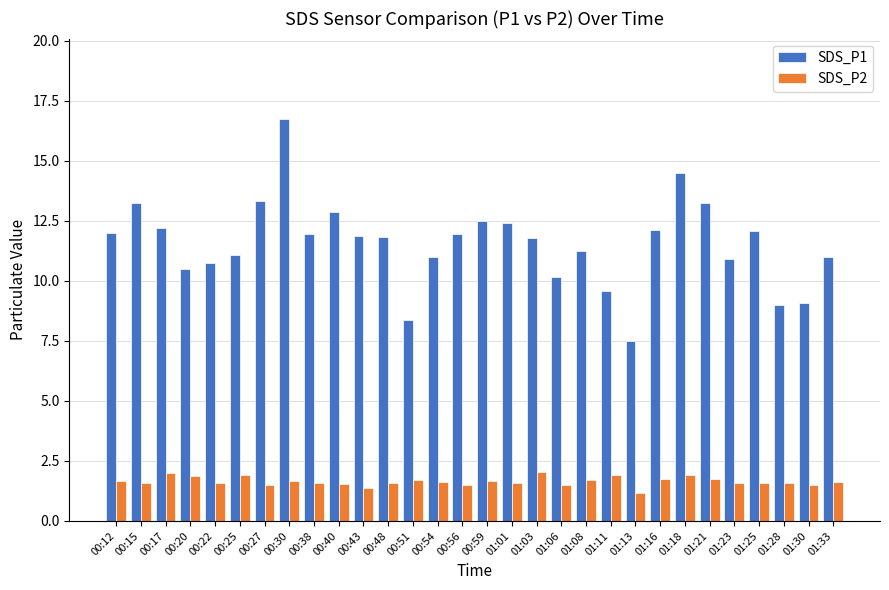

Read the SDS_P2 value at 01:11.

1.9